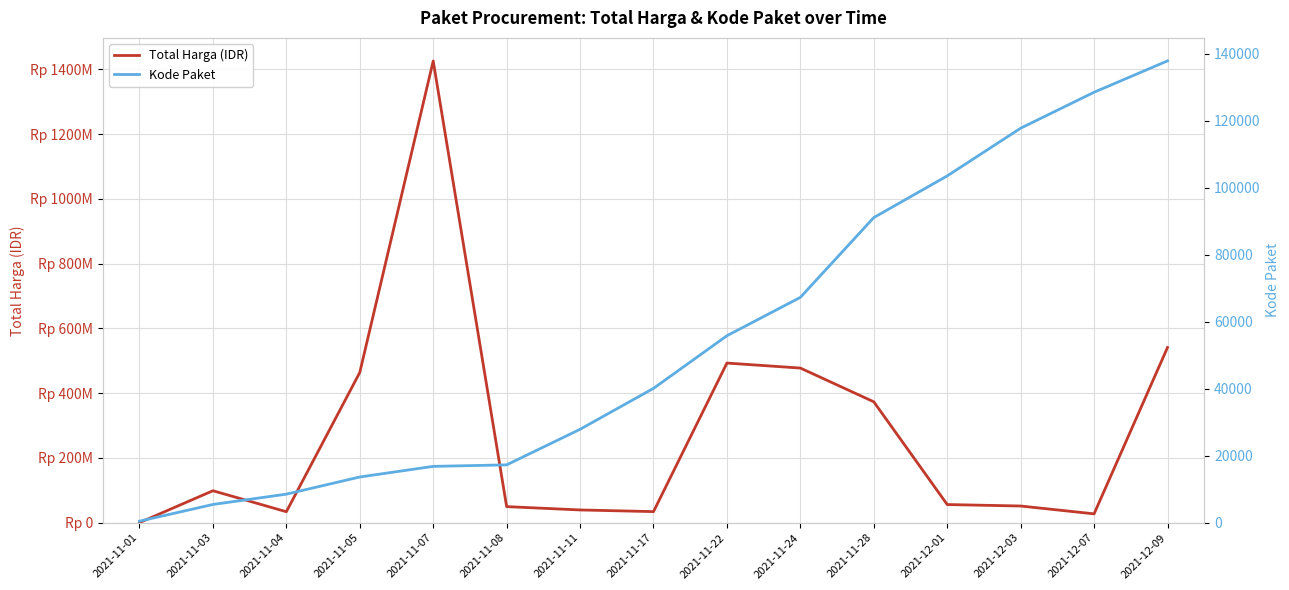

How many data points does each series have?

15